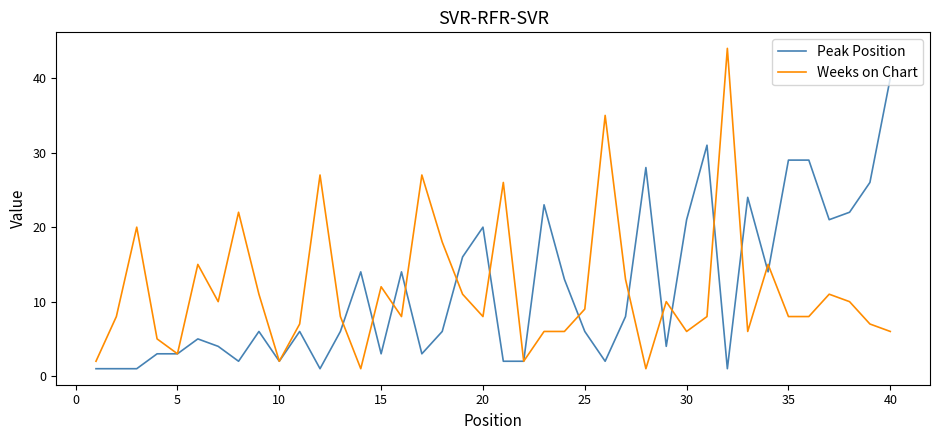

List the series in order of their peak value, highest first.

Weeks on Chart, Peak Position